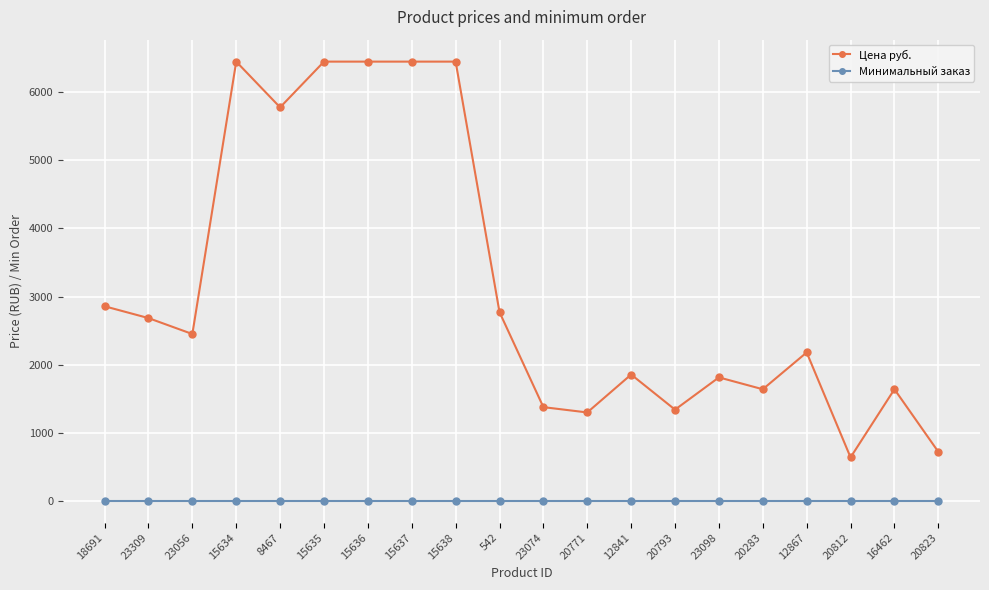

What is the maximum value shown in the chart?

6450.0